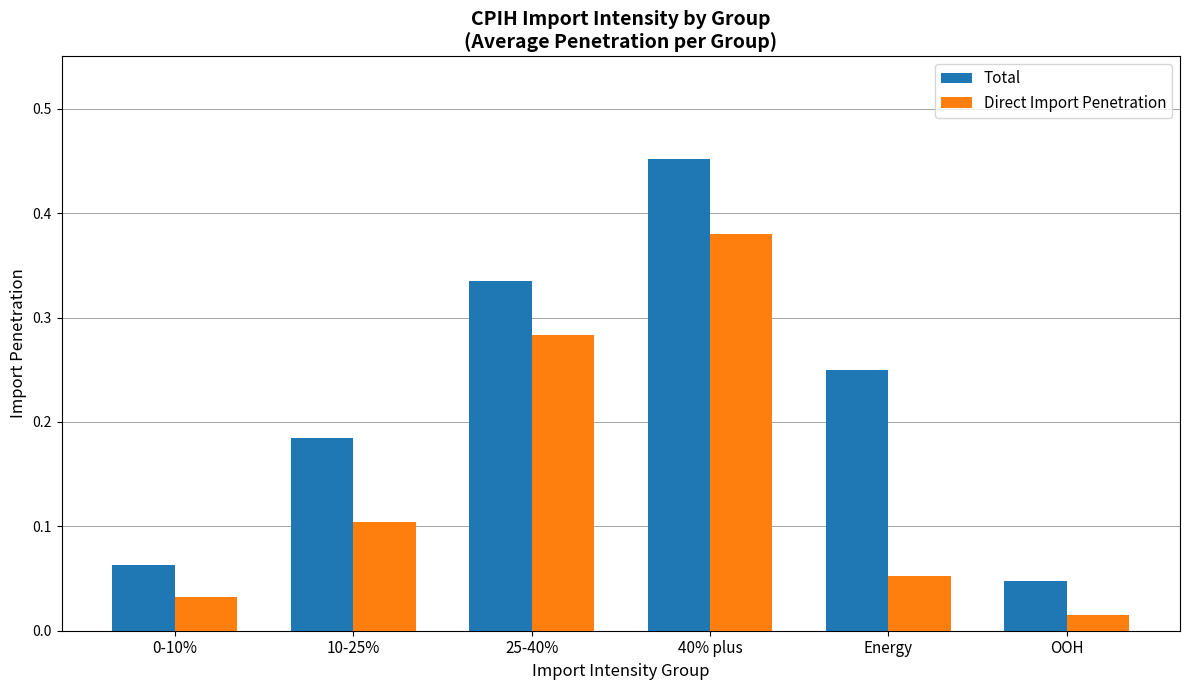

What is the label of the 5th bar from the right?

10-25%